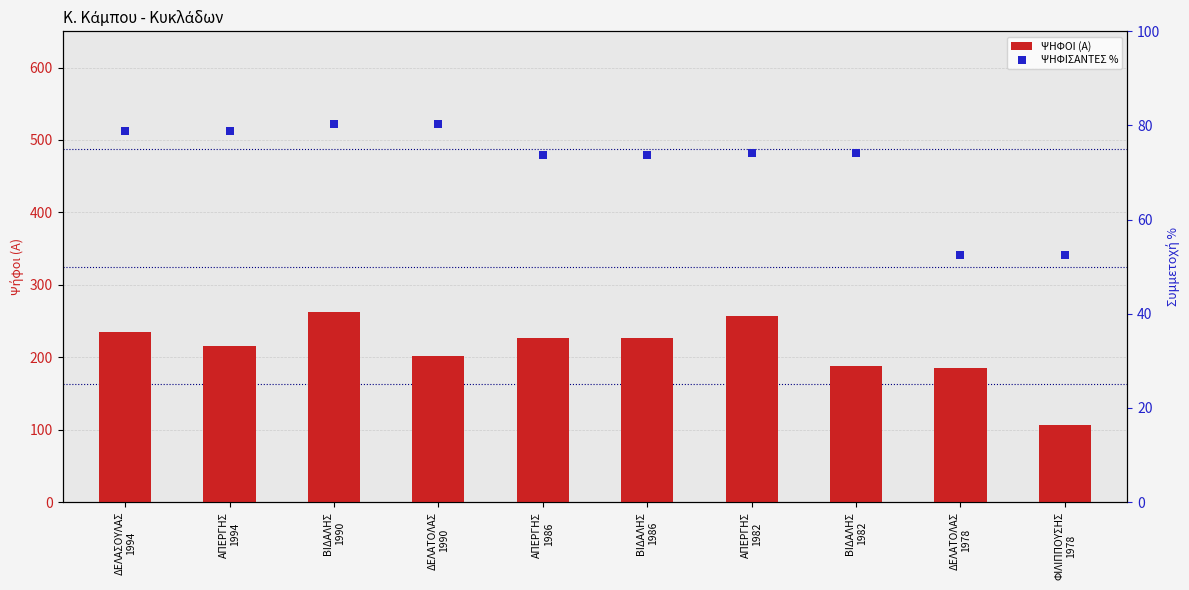

What are all the series names shown in the legend?

ΨΗΦΟΙ (Α), ΨΗΦΙΣΑΝΤΕΣ %